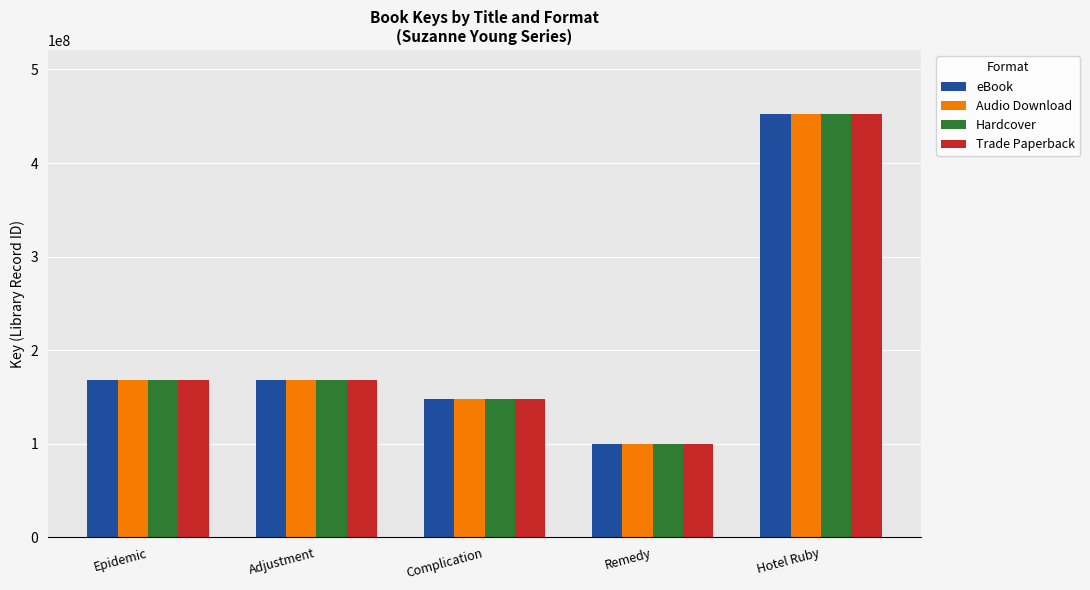

What is the maximum value shown in the chart?

452862205